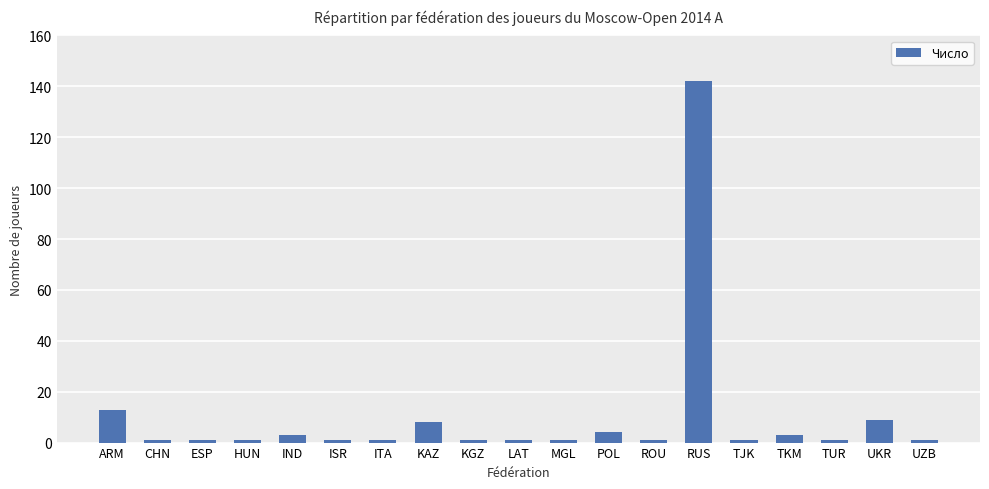

What is the difference between the maximum and minimum values?

141